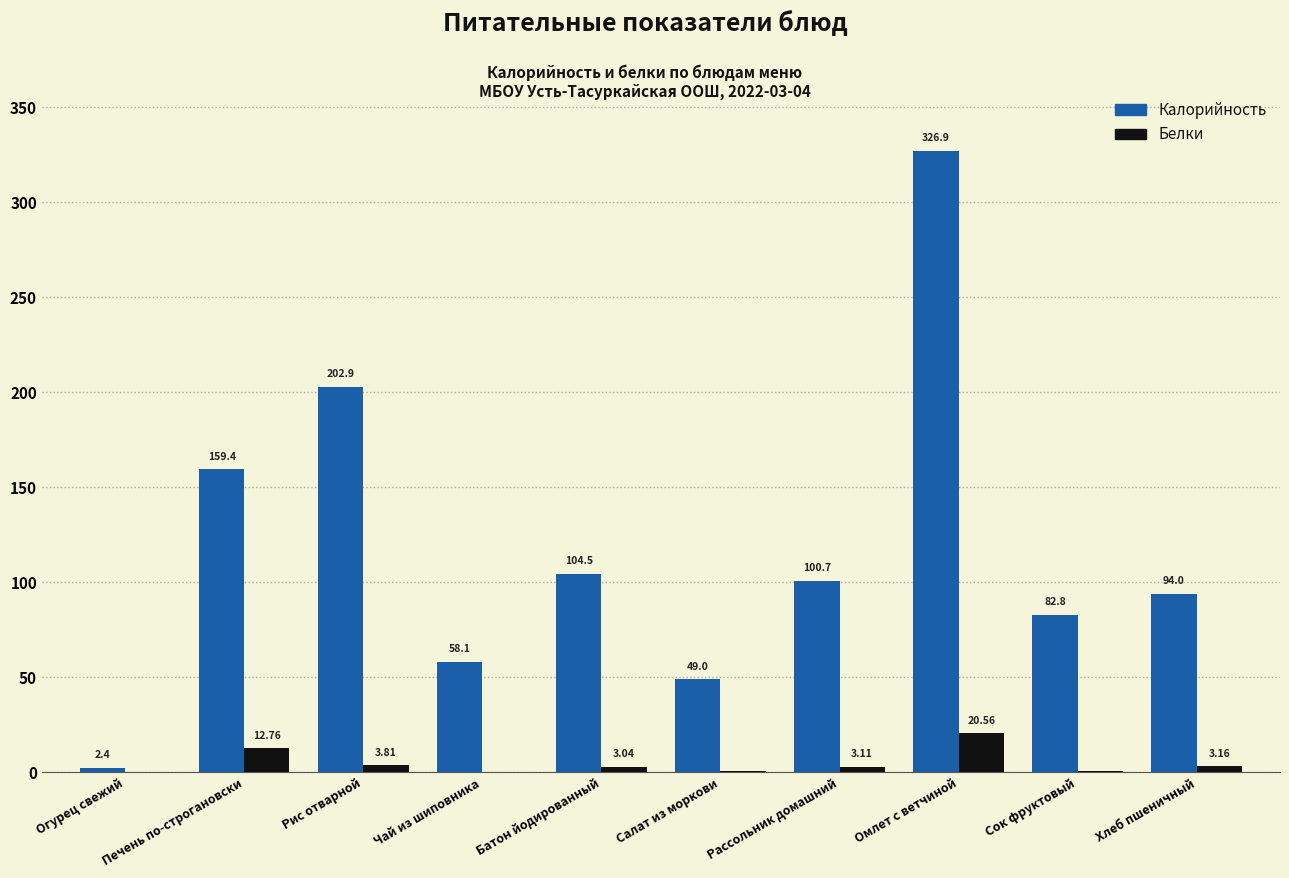

At which category is the sum across all series the highest?

Омлет с ветчиной